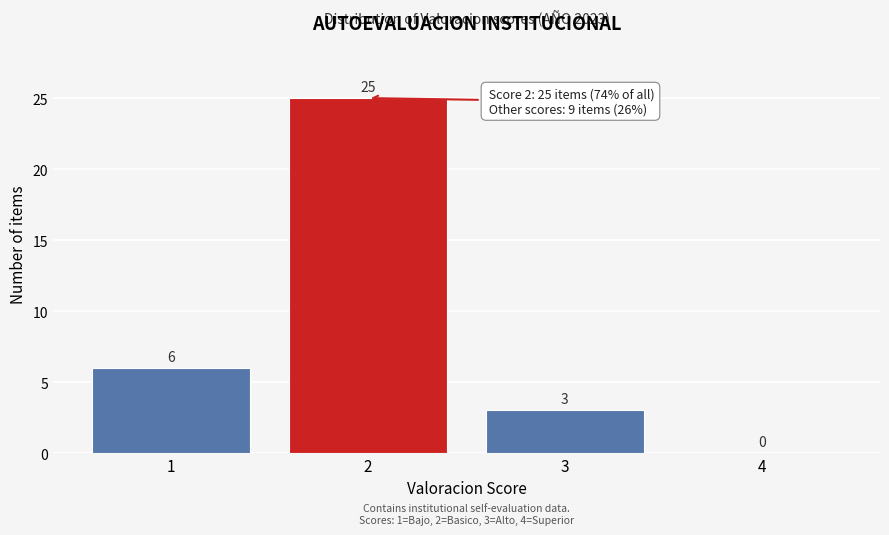

Reading left to right, list all the values displayed in this chart.

1=6	2=25	3=3	4=0